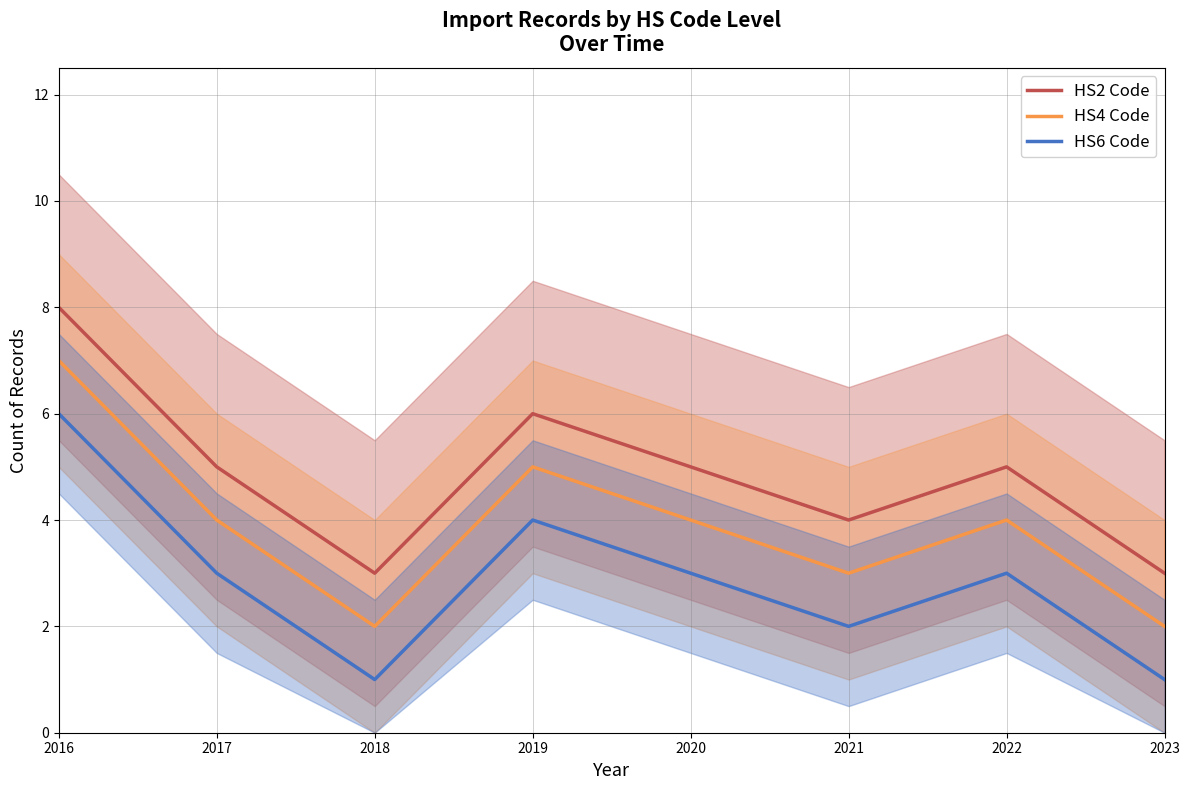

True or false: HS6 Code and HS2 Code cross at least once.

False